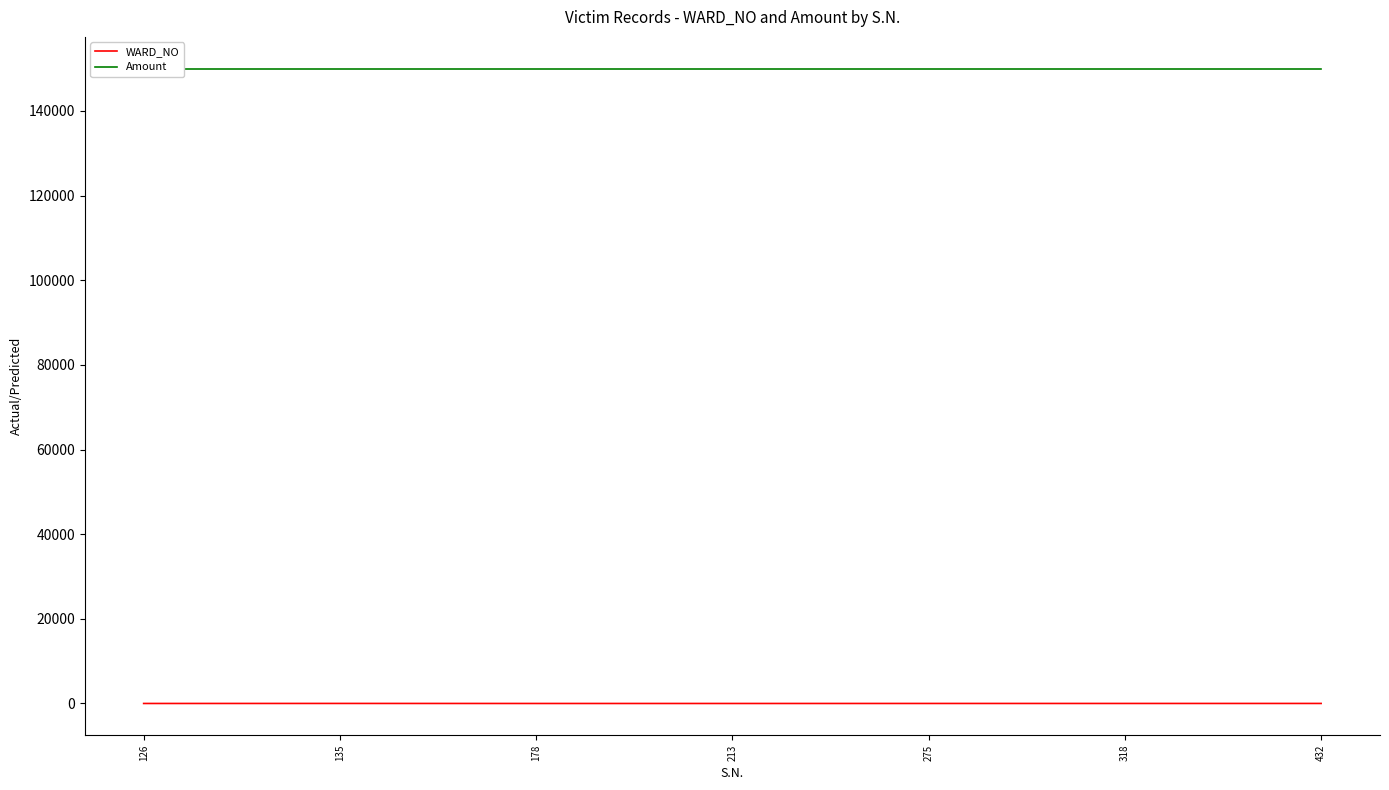

True or false: Amount and WARD_NO cross at least once.

False